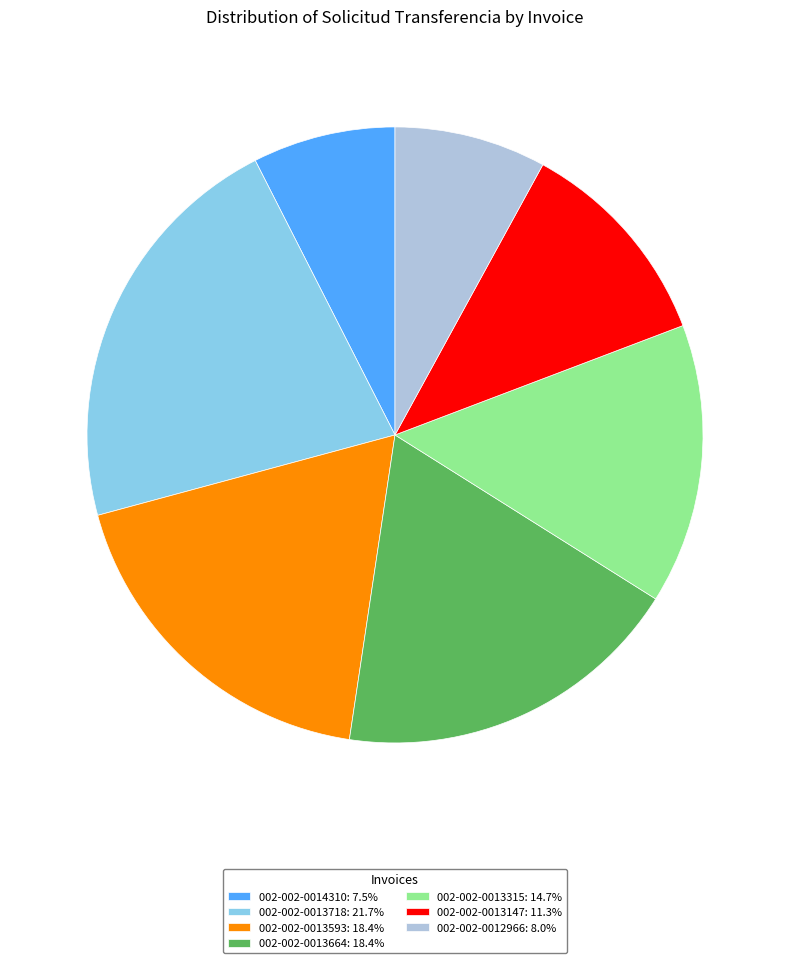

What is the ratio of the value at 002-002-0013593: 18.4% to the value at 002-002-0013664: 18.4%?

1.0